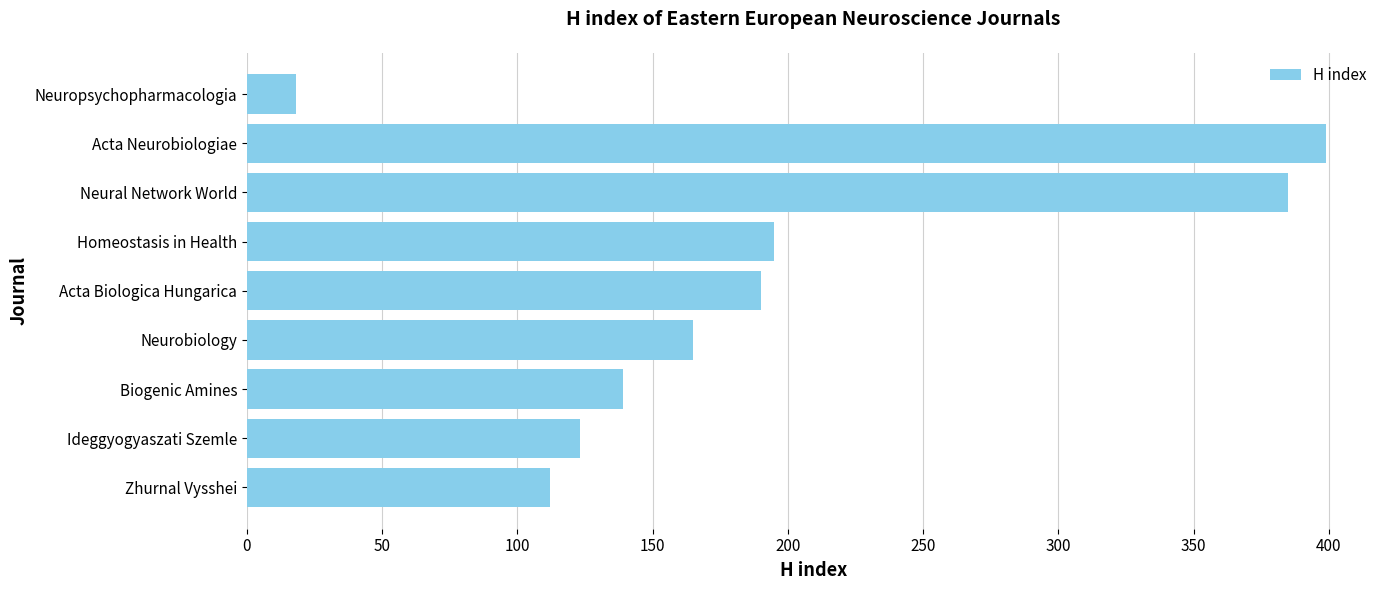

What is the smallest value displayed?

18